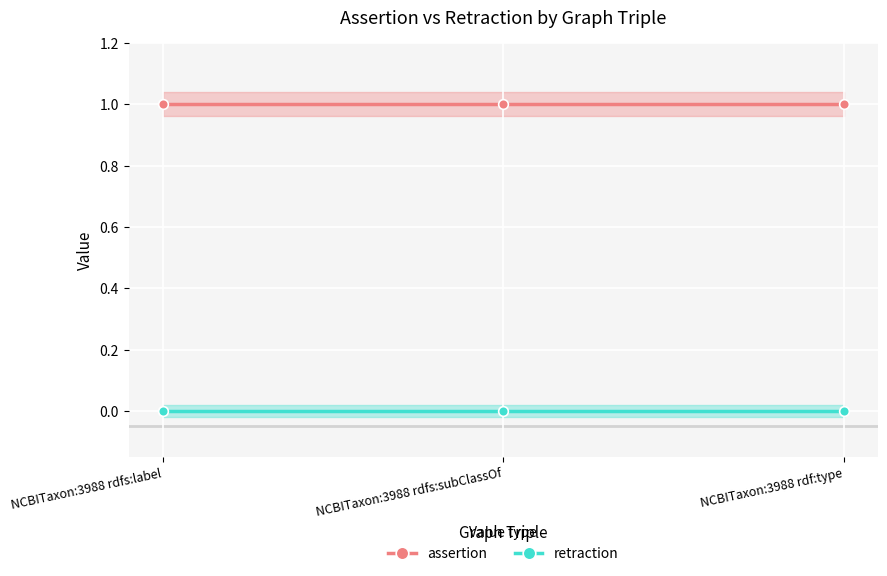

Which series changed the most between NCBITaxon:3988 rdfs:label and NCBITaxon:3988 rdf:type?

assertion